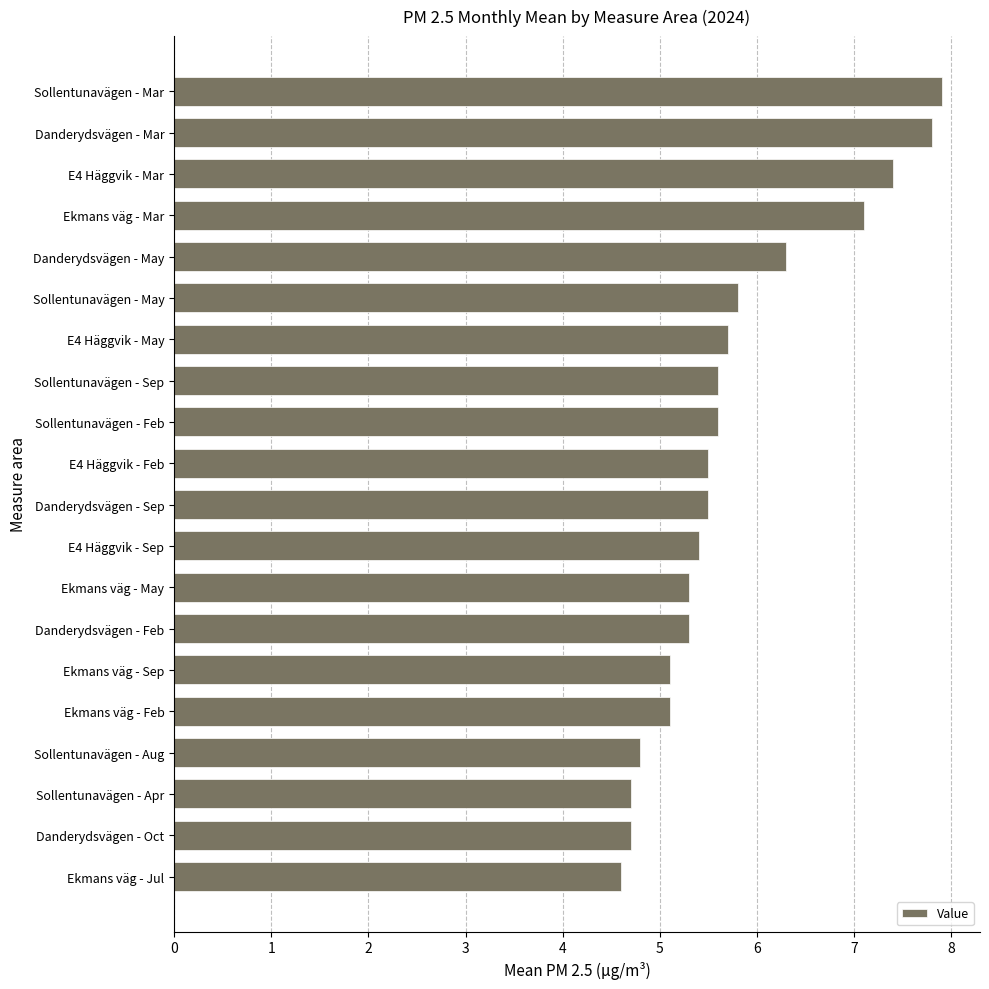

How many series are shown in this chart?

1